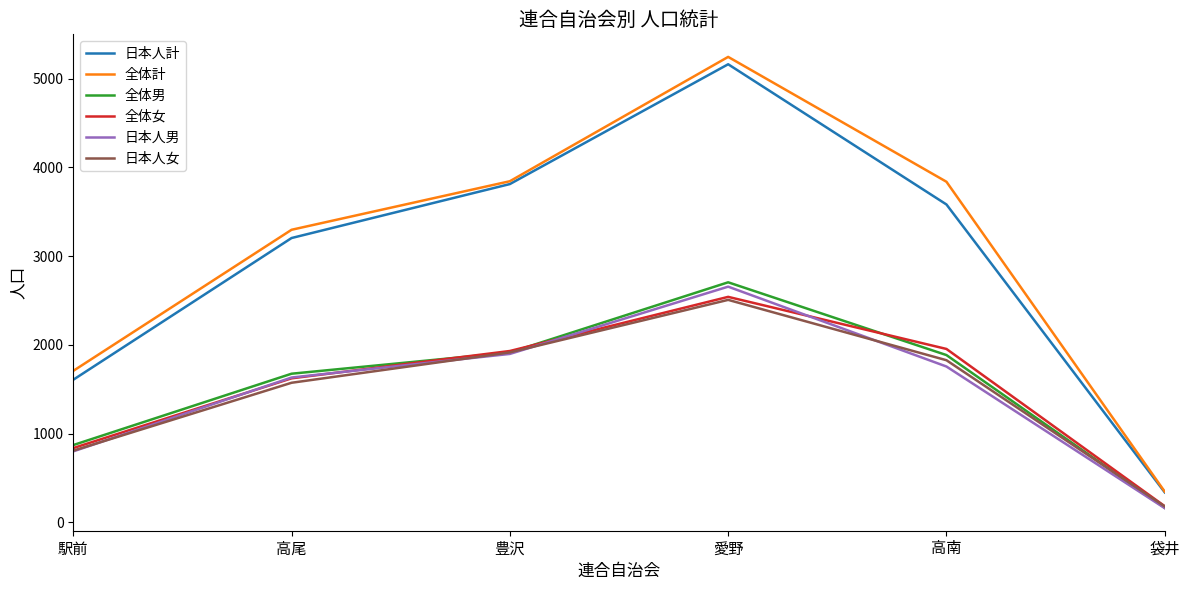

The 日本人女 series shows 178 at 袋井. True or false?

True